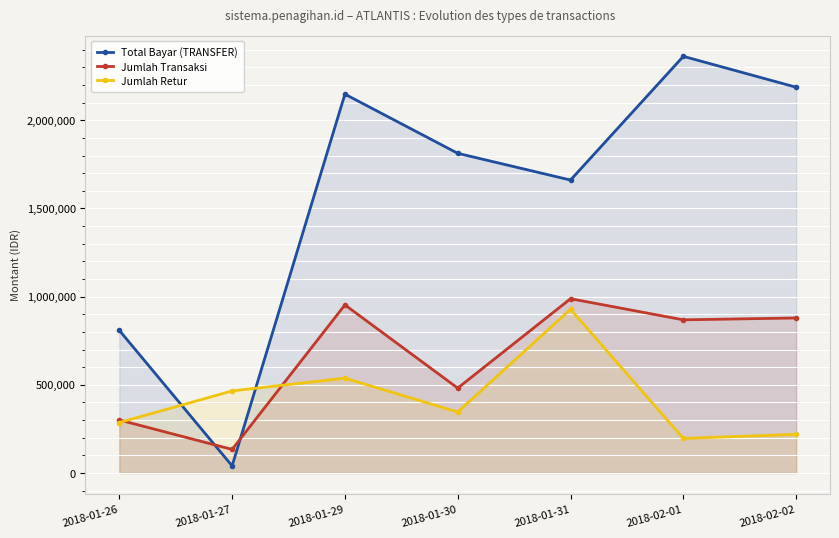

Reading left to right, what are all the values shown in this chart?

Total Bayar (TRANSFER): 808851	40425	2147863	1812475	1660927	2362325	2187151
Jumlah Transaksi: 300650	133700	953138	481425	988050	868350	879025
Jumlah Retur: 285950	465325	537688	345975	928113	195738	219100